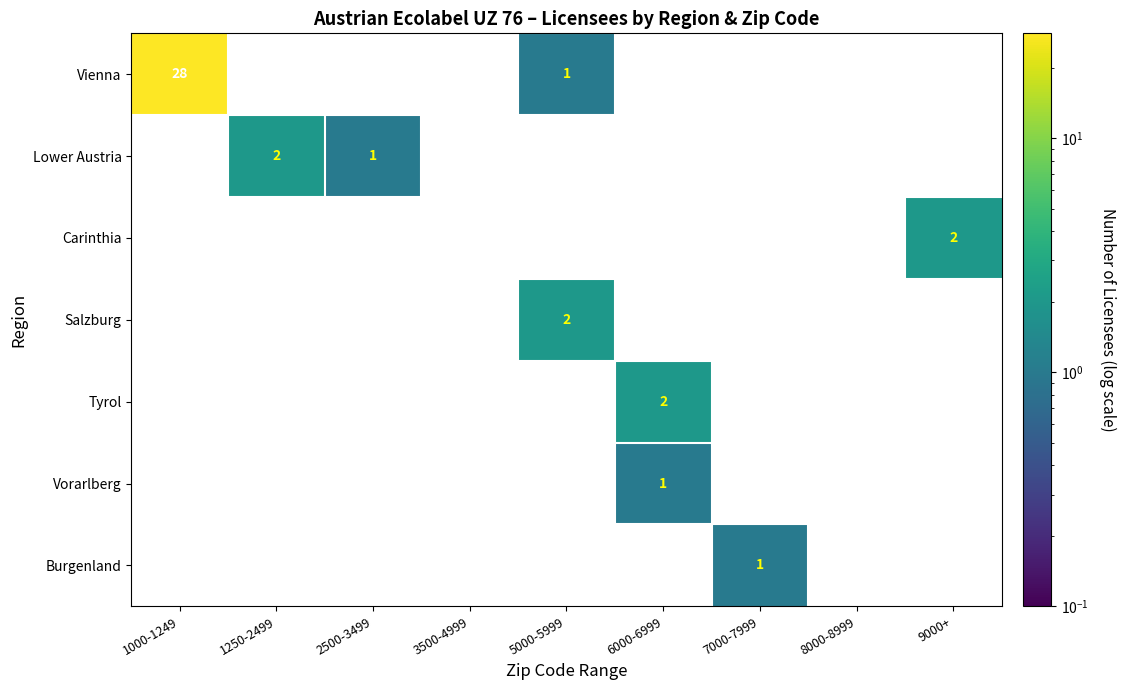

Is it true that Tyrol equals 2 at 6000-6999?

True